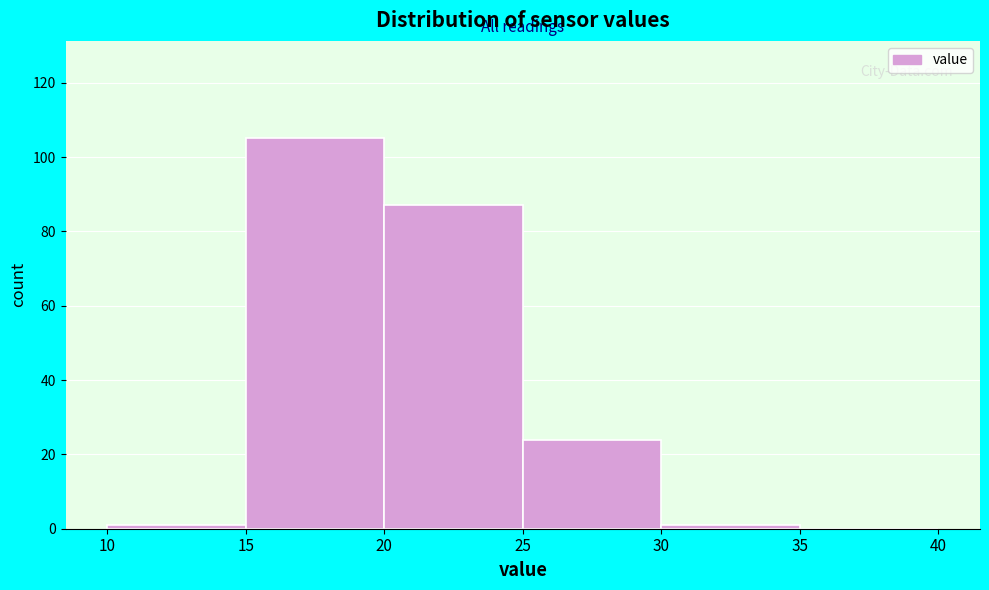

How tall is the bar that spans 15 to 20 on the x-axis? The values are not printed on the chart, so give them approximately, as read against the axis.

106